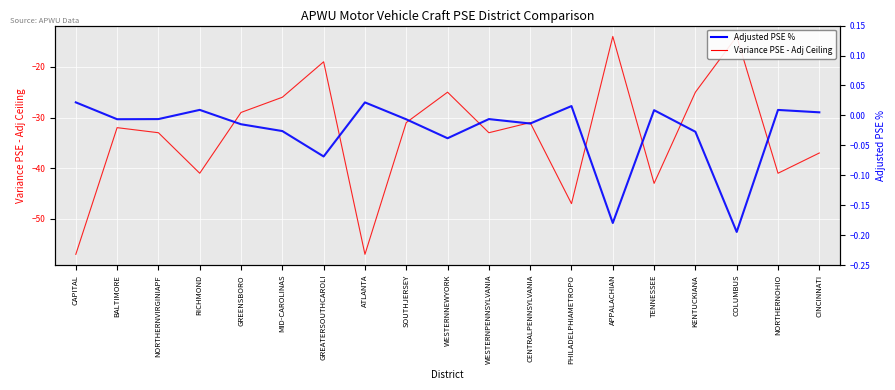

What position from the right is KENTUCKIANA?

4